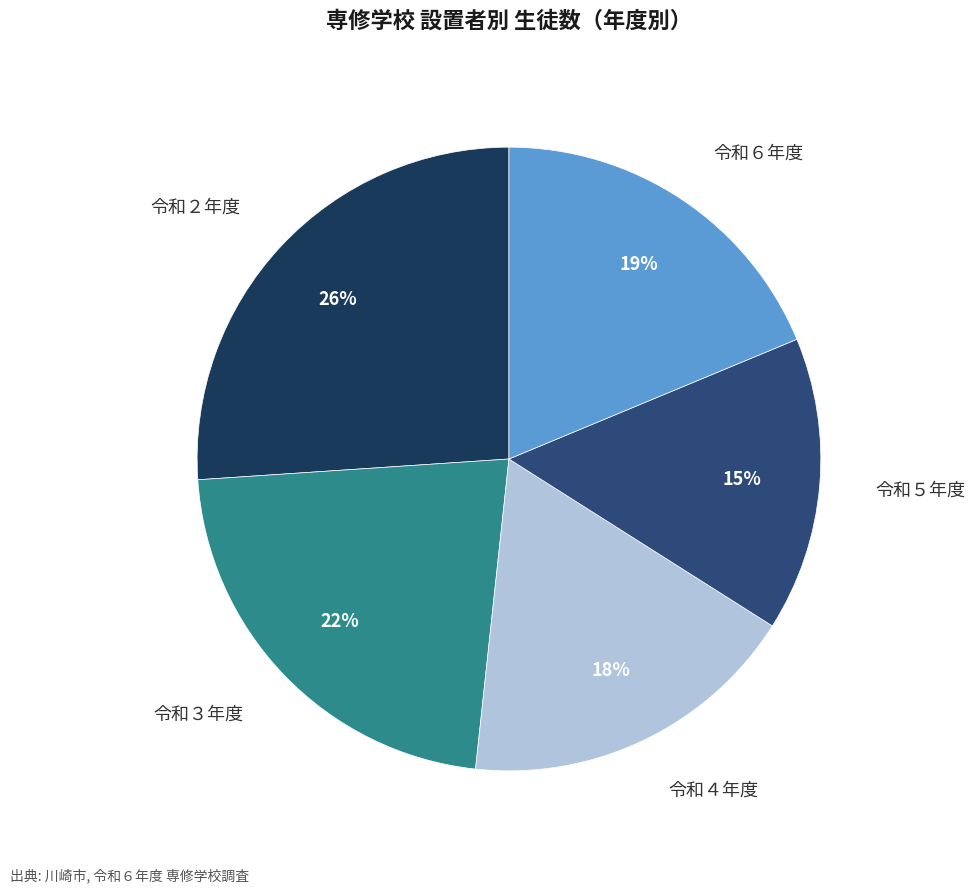

Does any single category account for the majority?

No